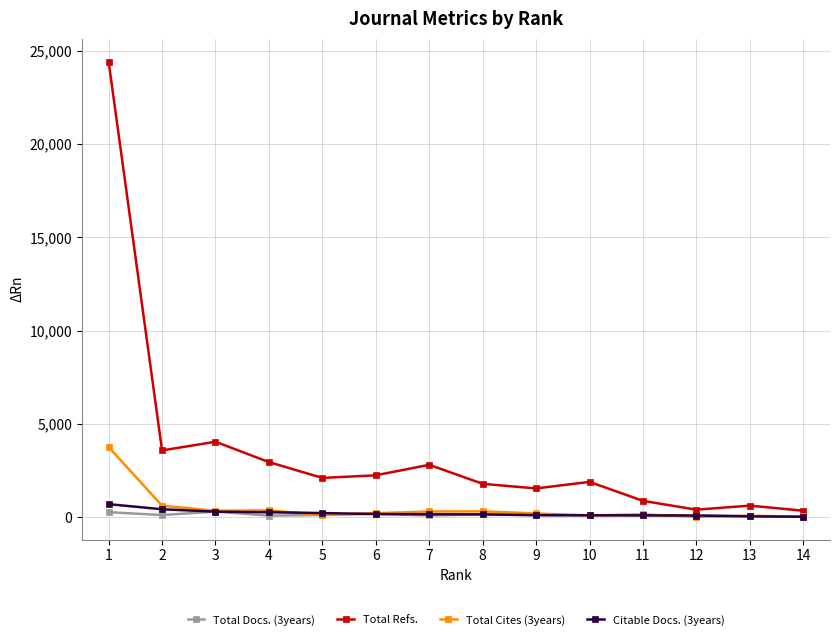

Which series has the largest total across all categories?

Total Refs.